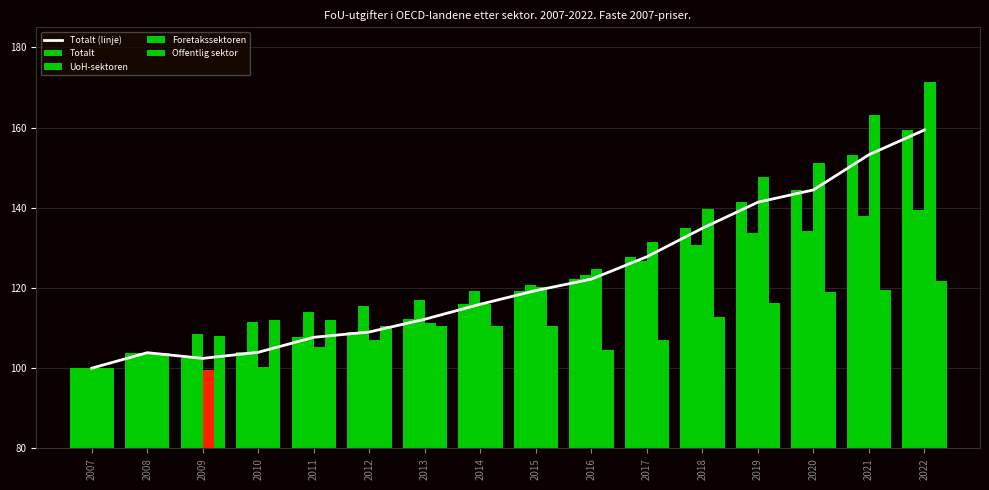

How many data points does each series have?

16